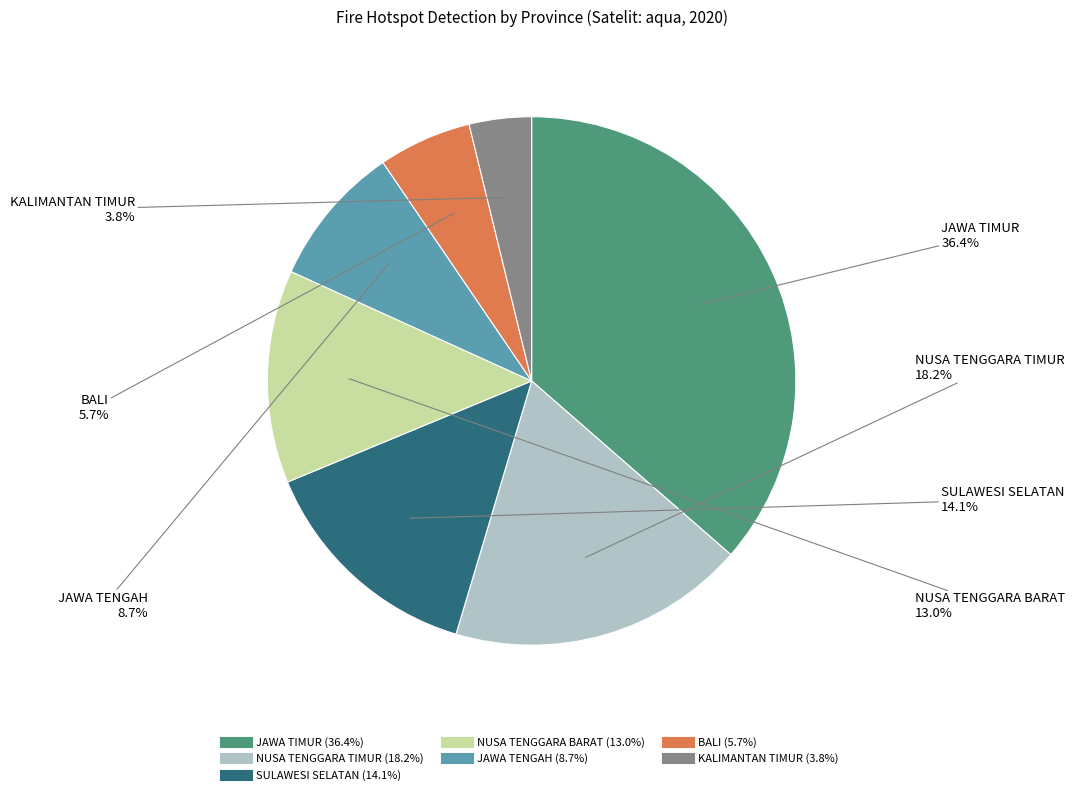

Between BALI and KALIMANTAN TIMUR, which is larger?

BALI